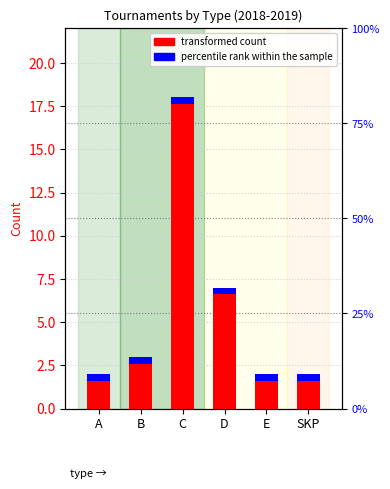

At which category does the chart reach its peak across all series?

C